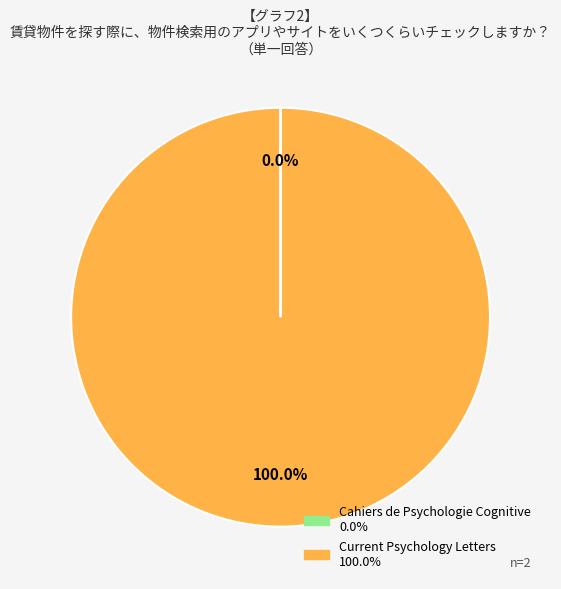

Does any single category account for the majority?

Yes